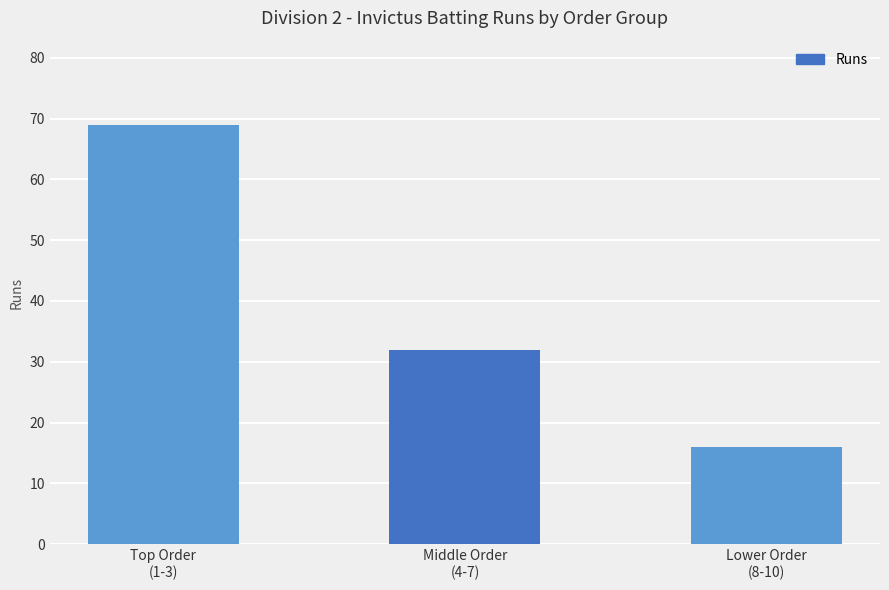

Reading left to right, transcribe all the data shown in this chart.

Top Order
(1-3)=69	Middle Order
(4-7)=32	Lower Order
(8-10)=16